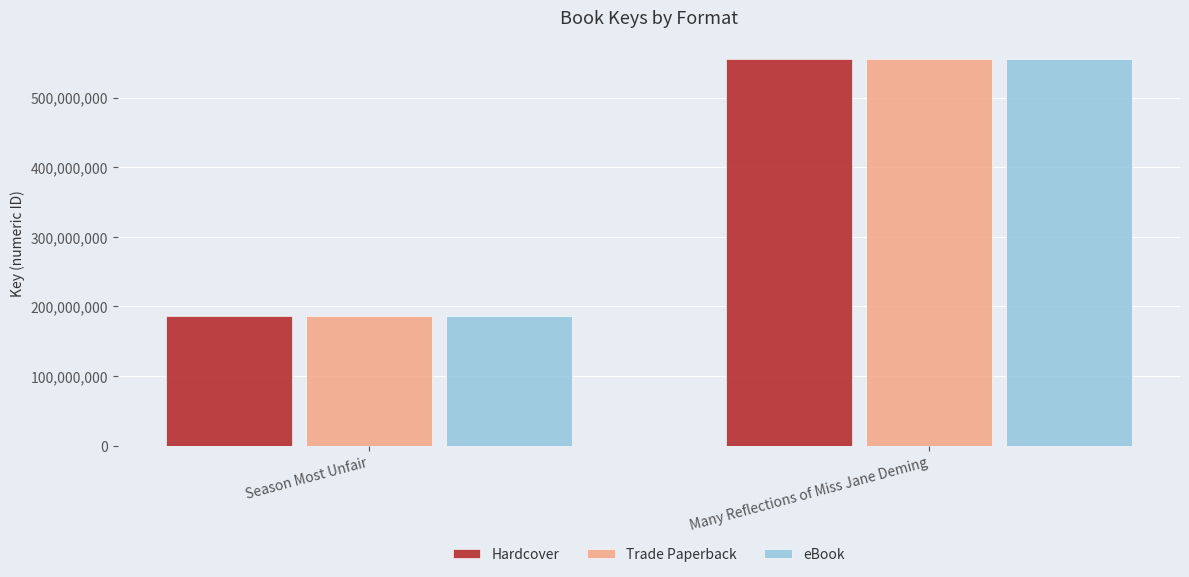

Reading left to right, what are all the values shown in this chart?

Hardcover: Season Most Unfair=186816555	Many Reflections of Miss Jane Deming=555042073
Trade Paperback: Season Most Unfair=186816555	Many Reflections of Miss Jane Deming=555042073
eBook: Season Most Unfair=186816555	Many Reflections of Miss Jane Deming=555042073